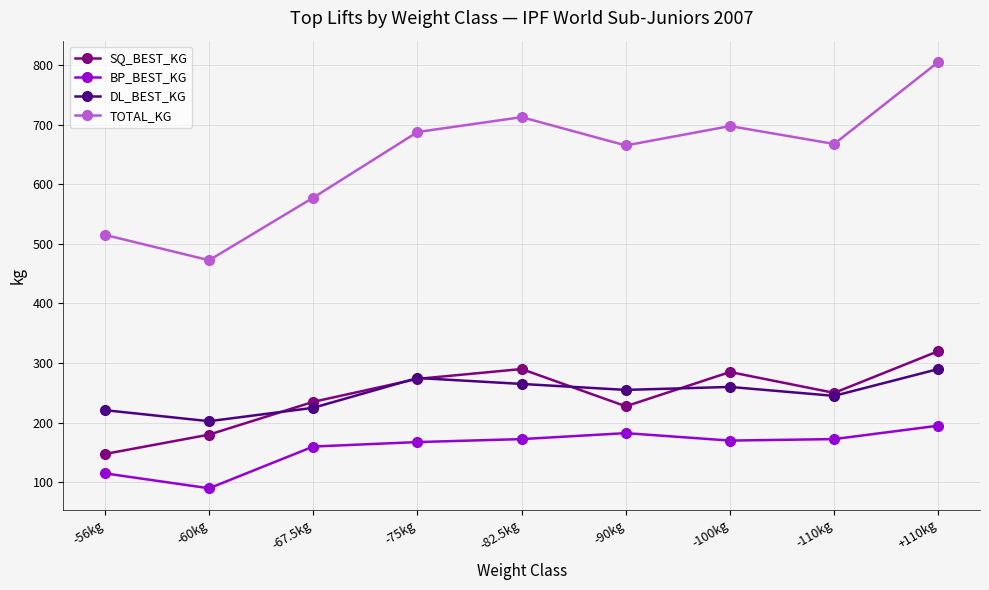

True or false: SQ_BEST_KG and TOTAL_KG cross at least once.

False